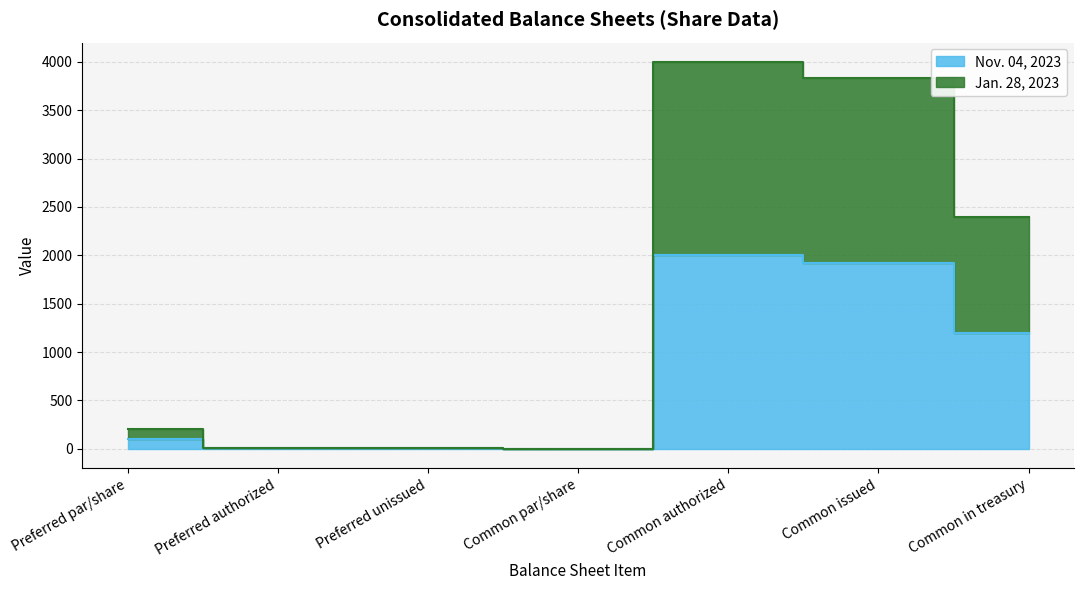

True or false: Nov. 04, 2023 has more than 1 points higher than both neighbors.

False